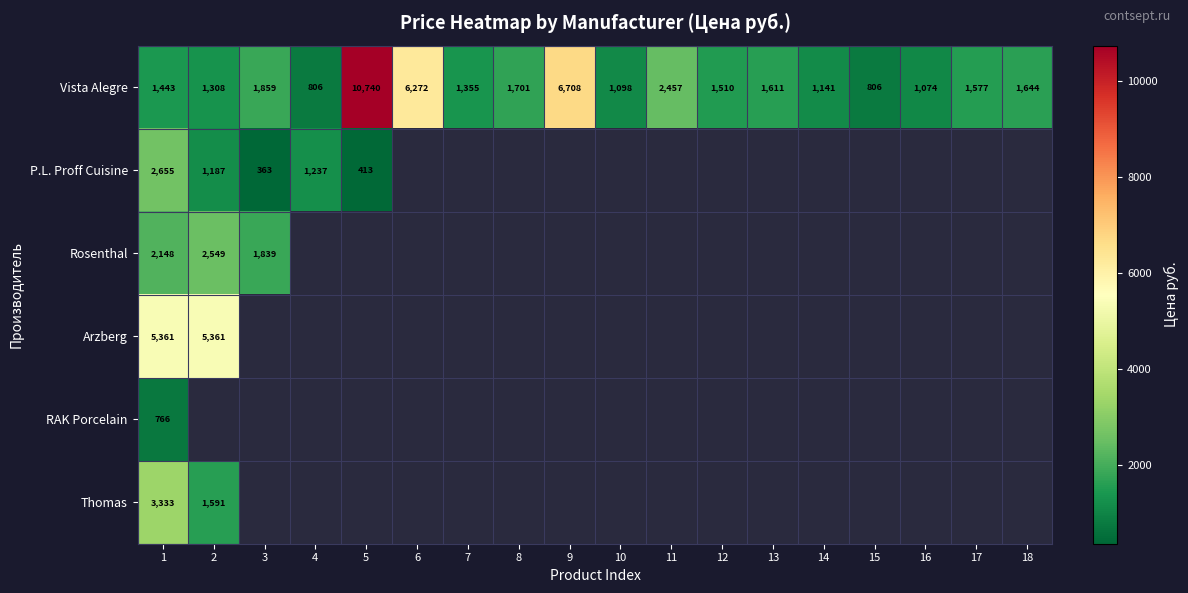

At which label does Vista Alegre first exceed 1577?

3